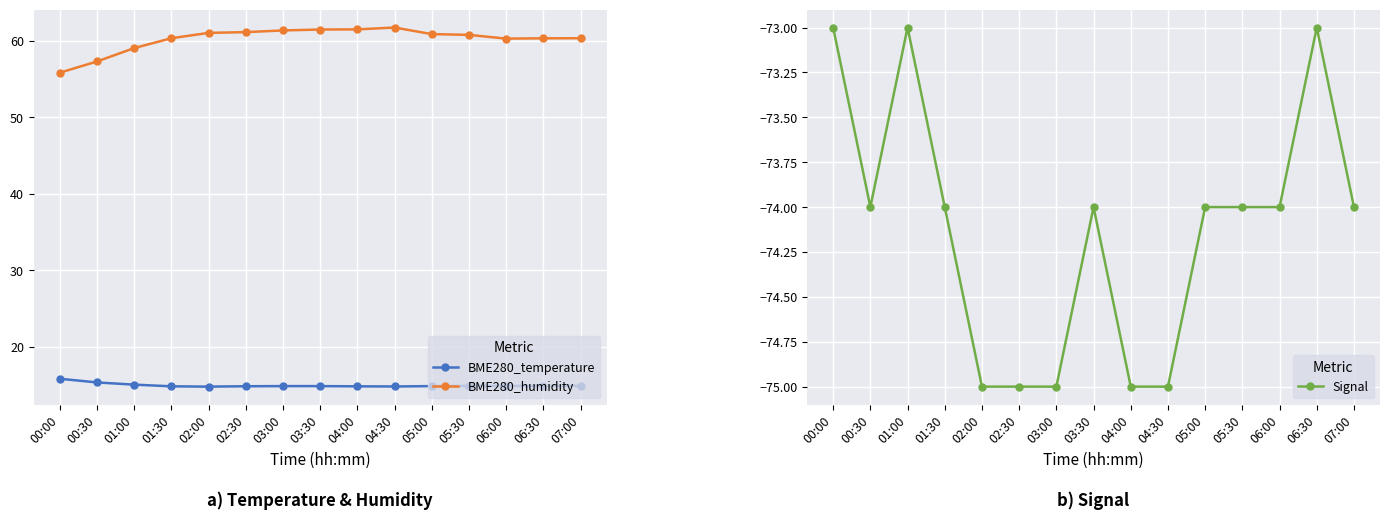

Is it true that BME280_temperature equals 4.8 at 00:30?

False